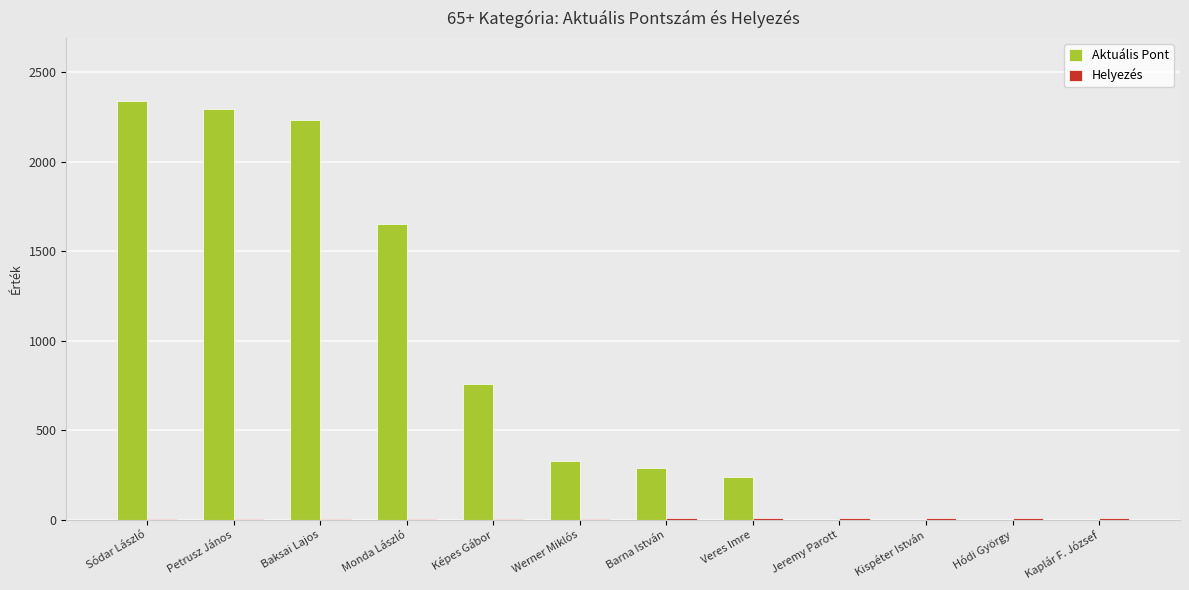

The Aktuális Pont series shows 326 at Werner Miklós. True or false?

True